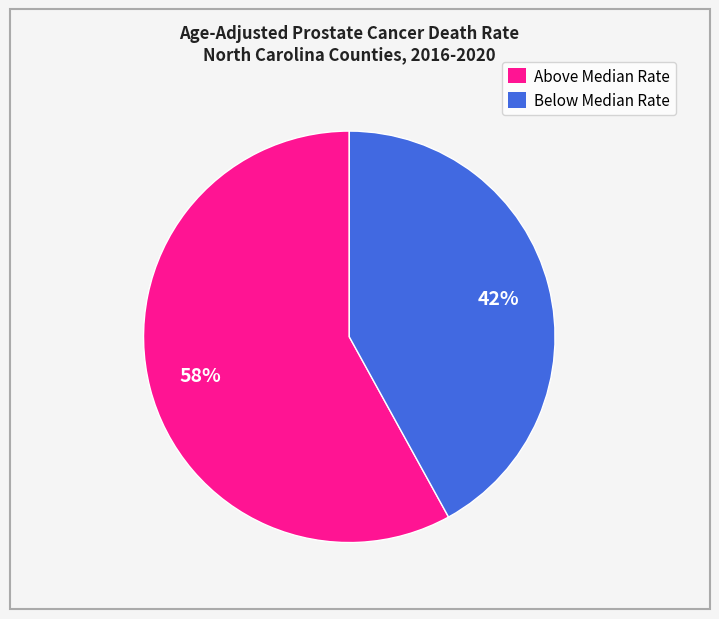

Which slice is the largest?

Above Median Rate